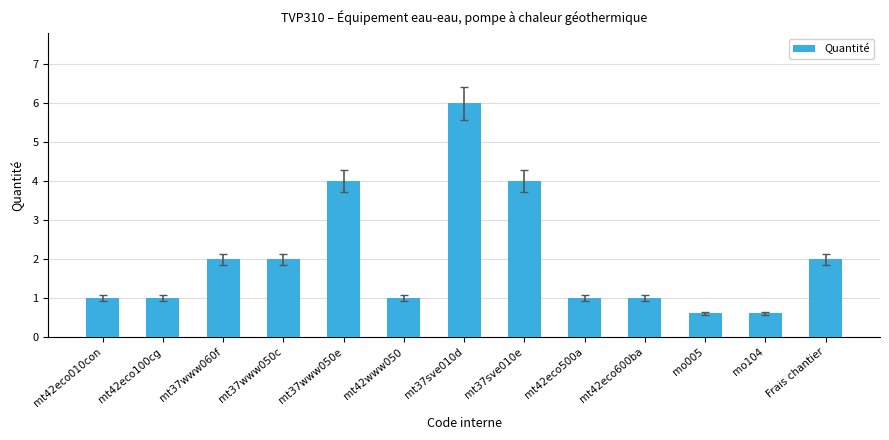

What is the difference between the maximum and minimum values?

5.4